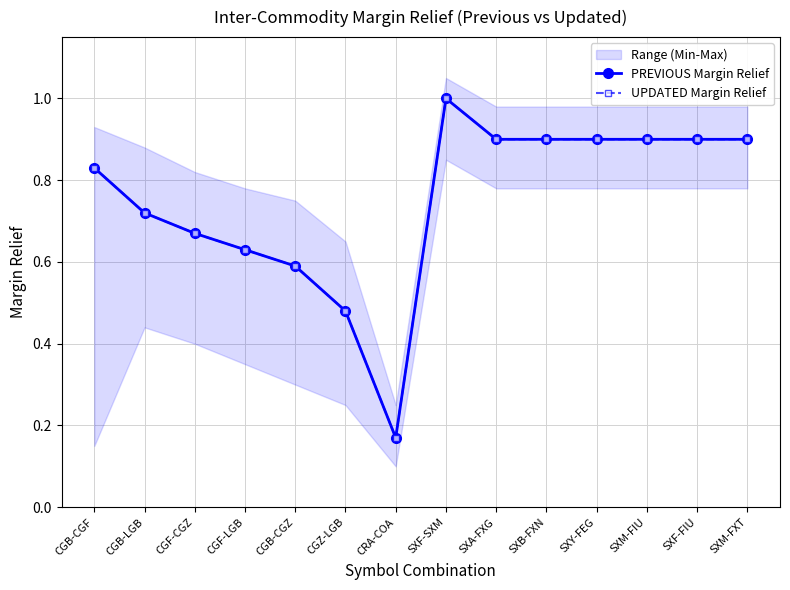

What is the minimum value shown in the chart?

0.2